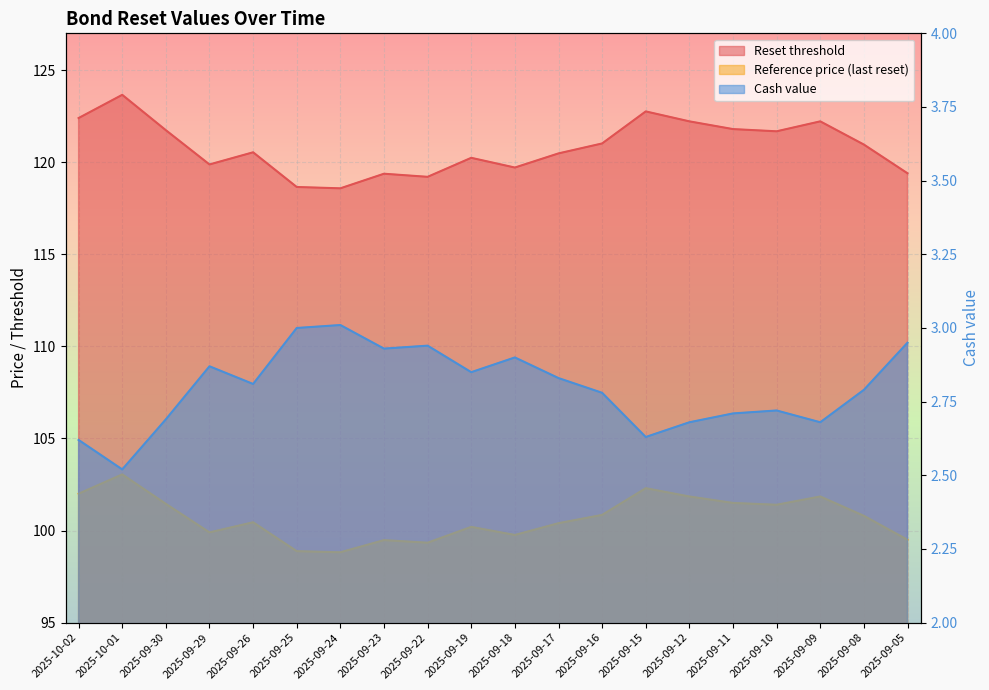

What is the average value of the Reference price (last reset) series?

100.7